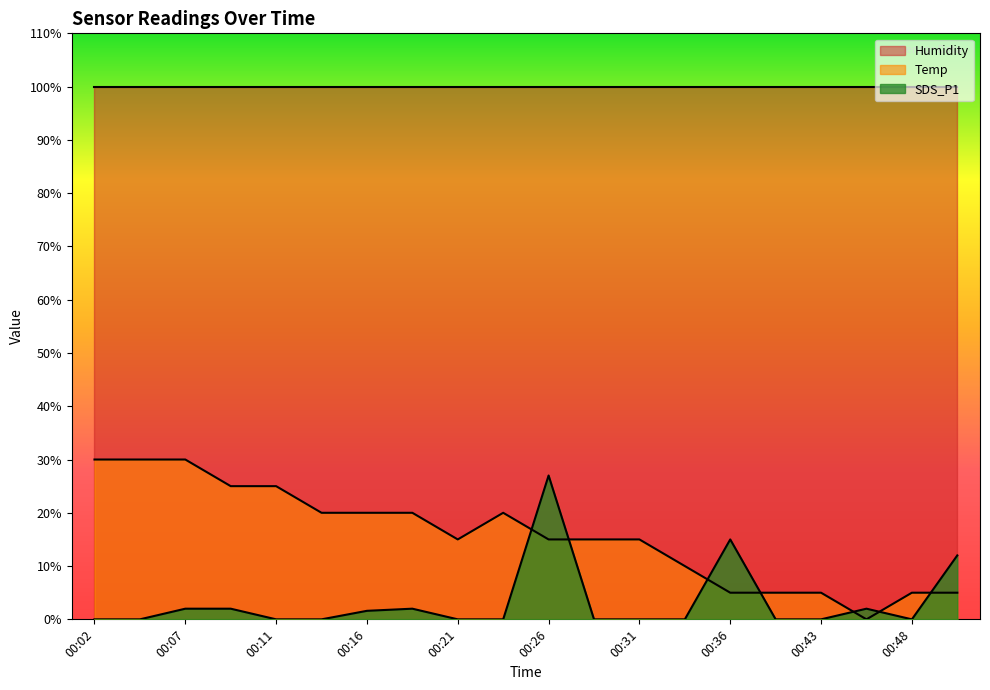

At which category is the sum across all series the highest?

00:26